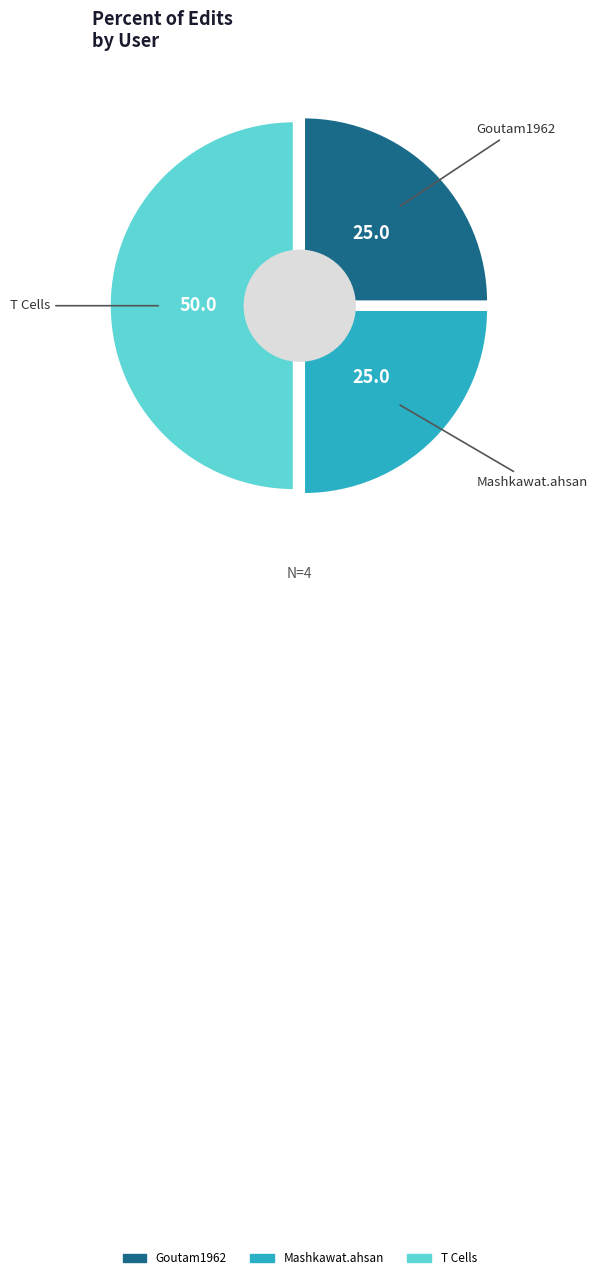

Is it true that Goutam1962 is 25% of the pie?

True